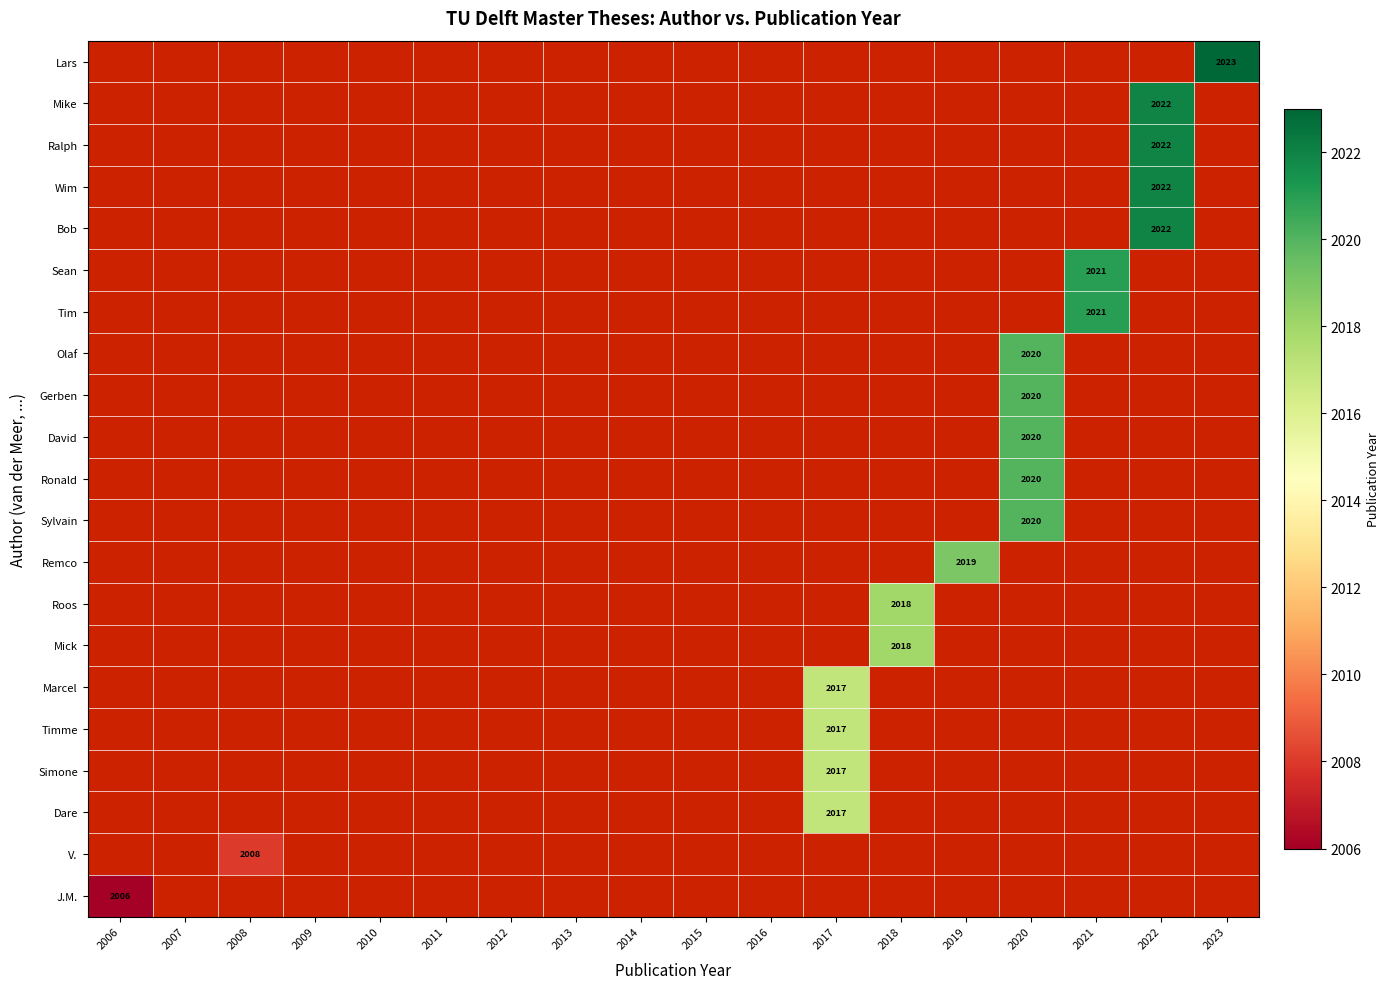

The Dare series shows 2017 at 2017. True or false?

True